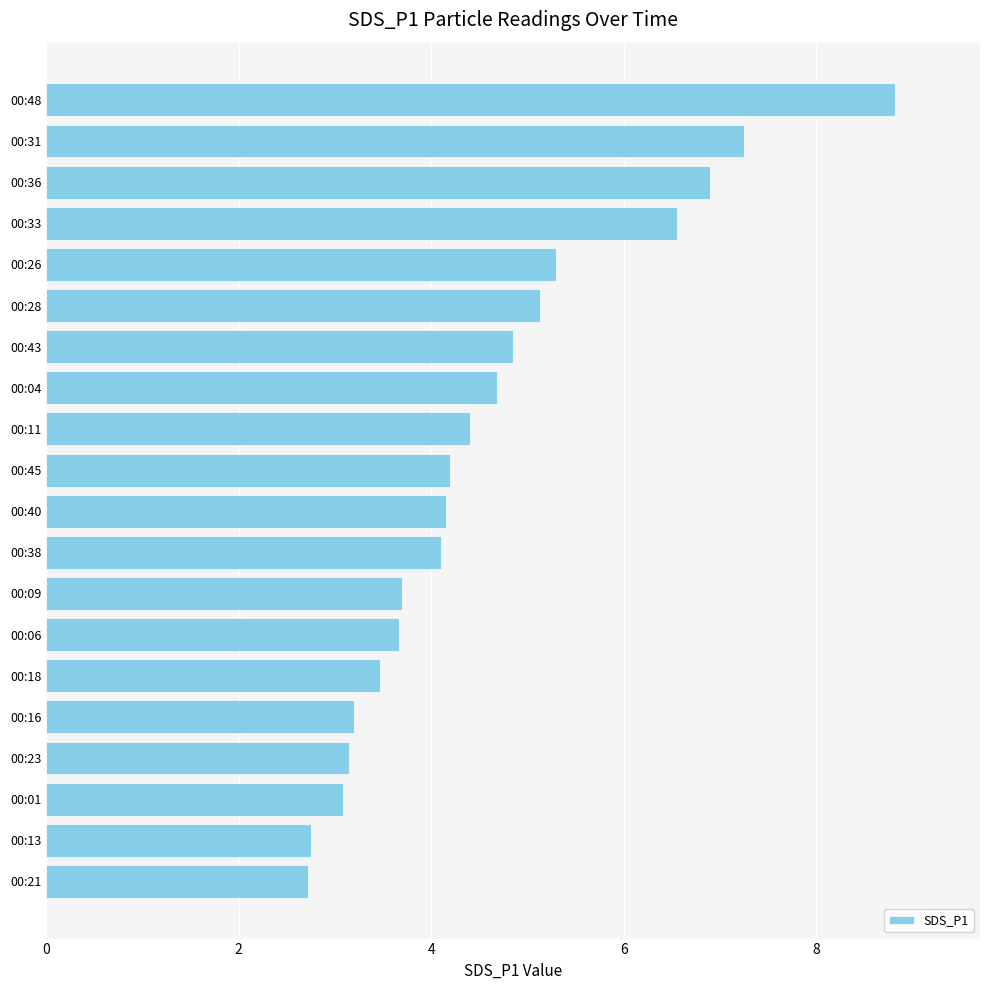

What is the average value?

4.6